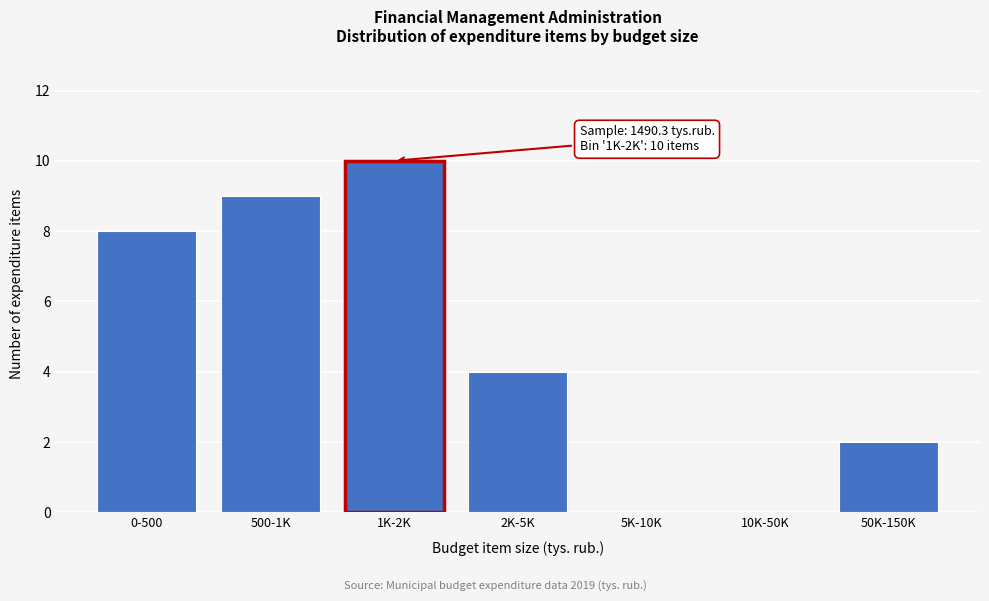

Reading left to right, transcribe all the data shown in this chart.

0-500=8	500-1K=9	1K-2K=10	2K-5K=4	5K-10K=0	10K-50K=0	50K-150K=2